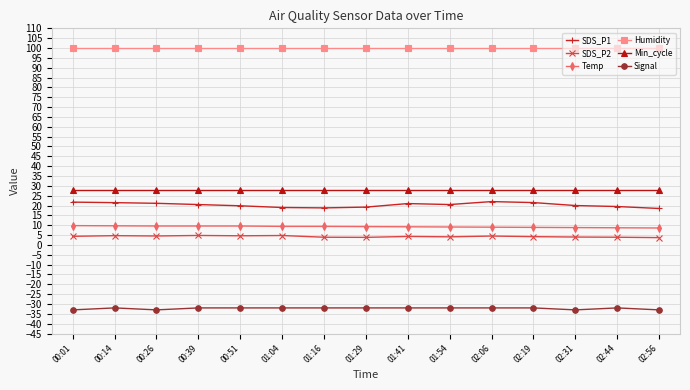

What is the sum of the SDS_P1 values at 00:26 and 01:16?

39.9